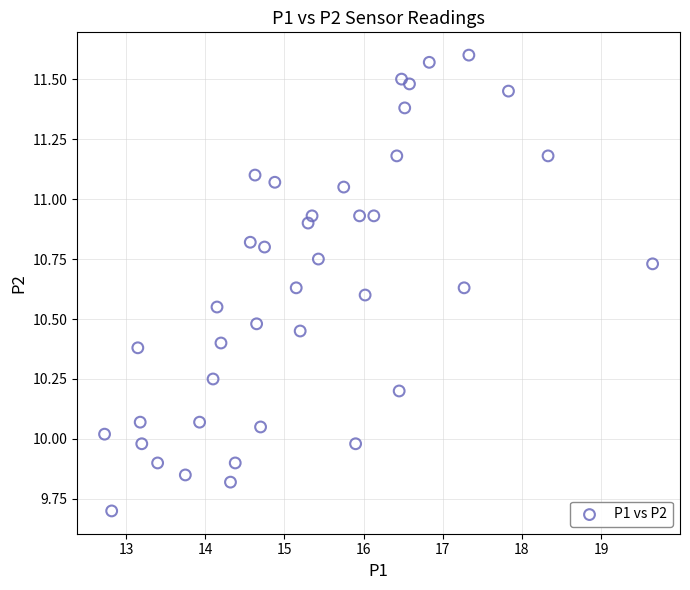

What is the range of X values (max minus min)?

6.9